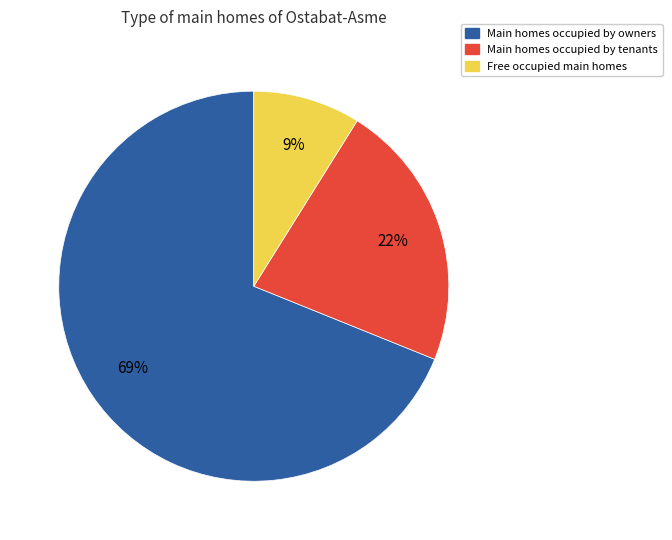

Is there a majority slice in this chart?

Yes